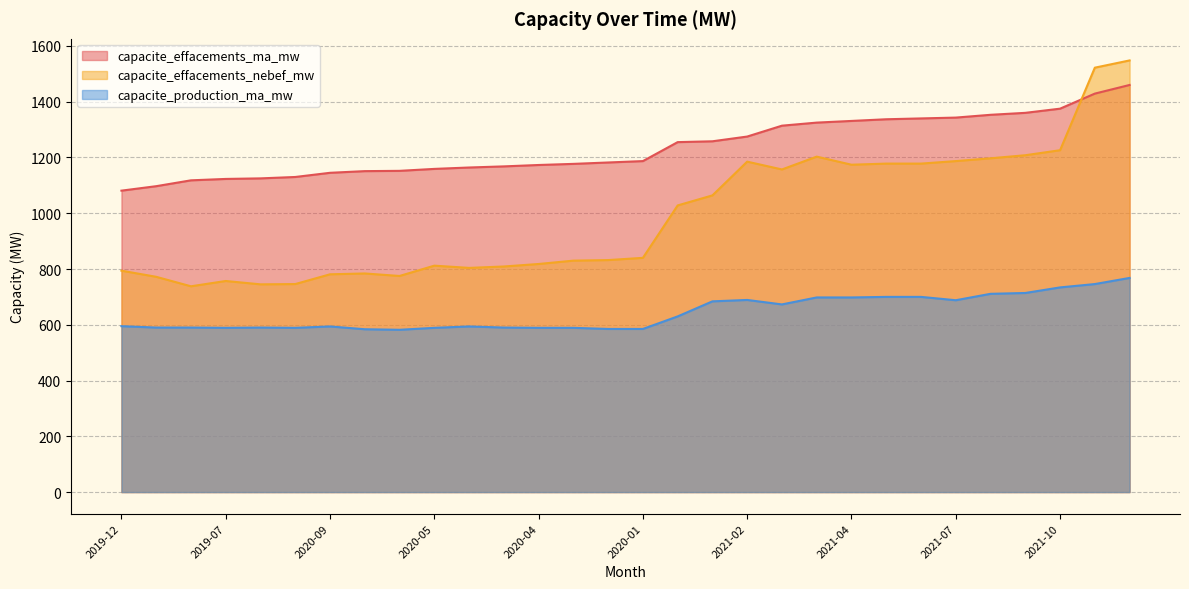

Rank the series at 2019-07 from lowest to highest value.

capacite_production_ma_mw, capacite_effacements_nebef_mw, capacite_effacements_ma_mw